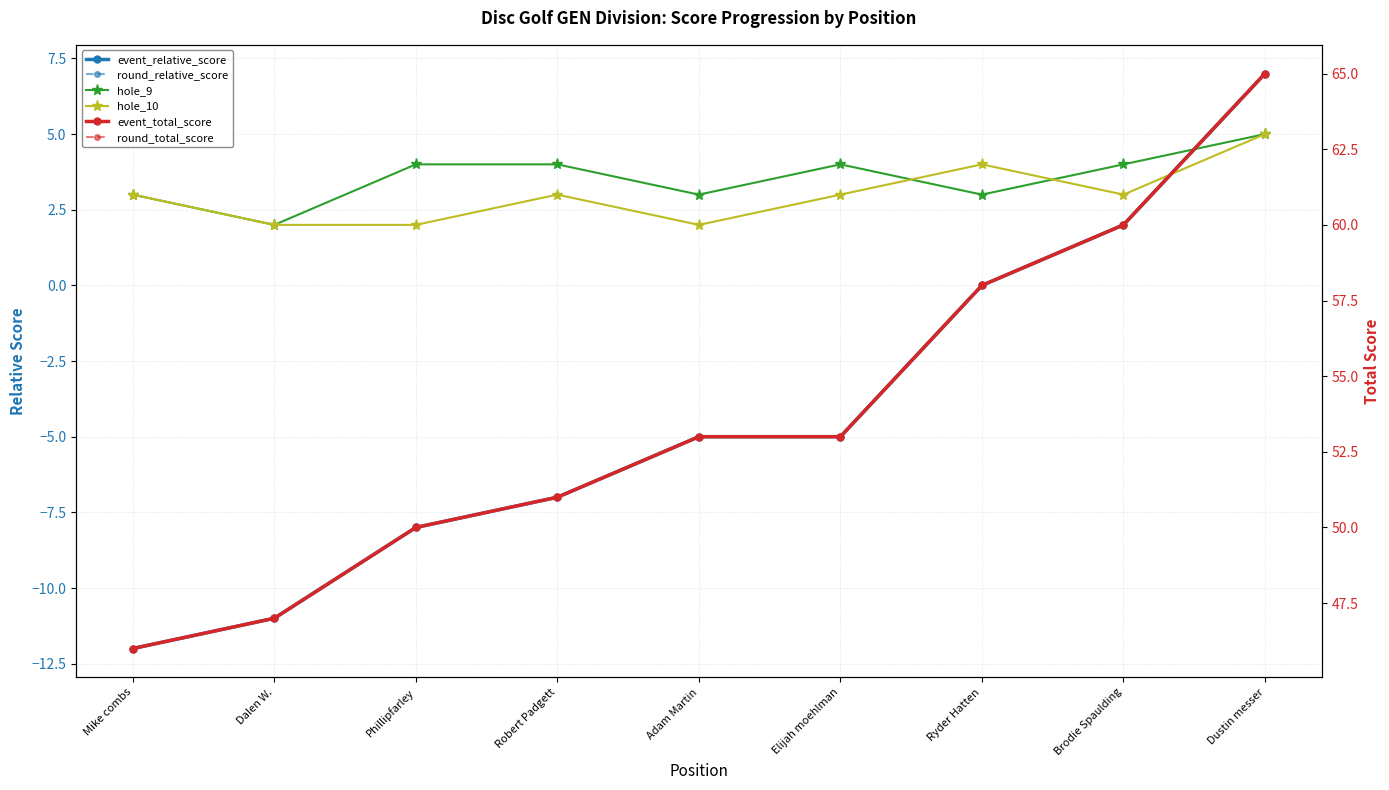

What is the minimum value shown in the chart?

-12